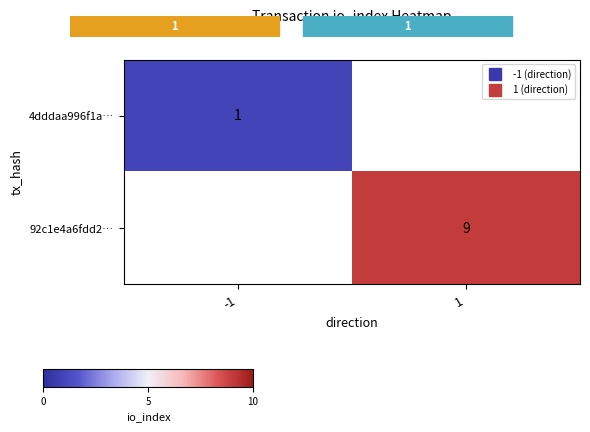

What is the maximum value shown in the chart?

9.0